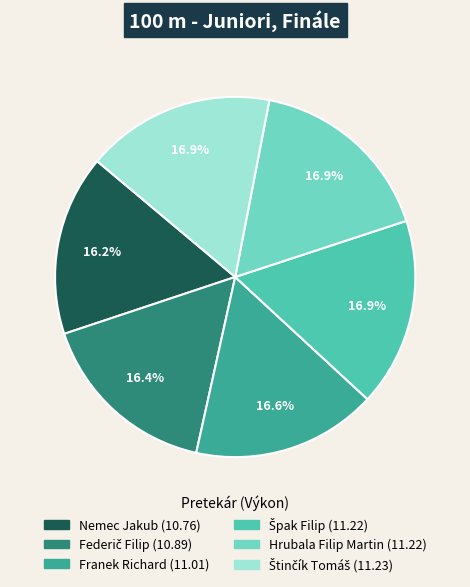

Is there a majority slice in this chart?

No